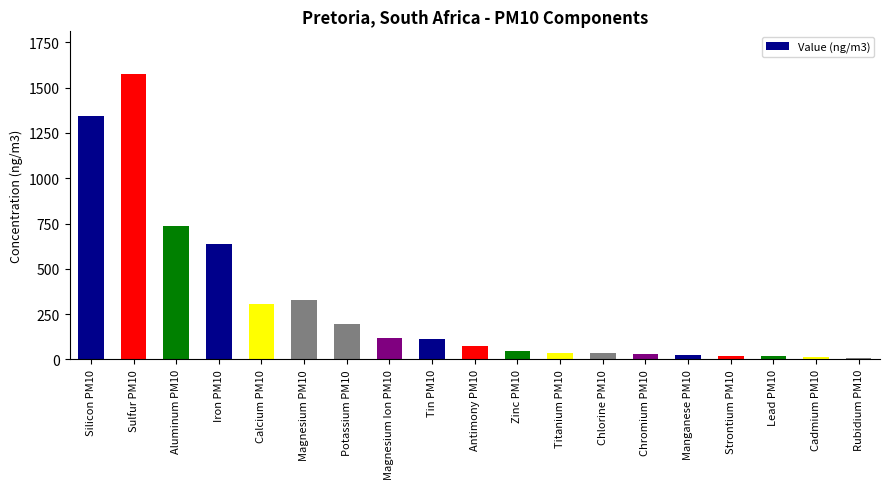

Are the bars horizontal?

No